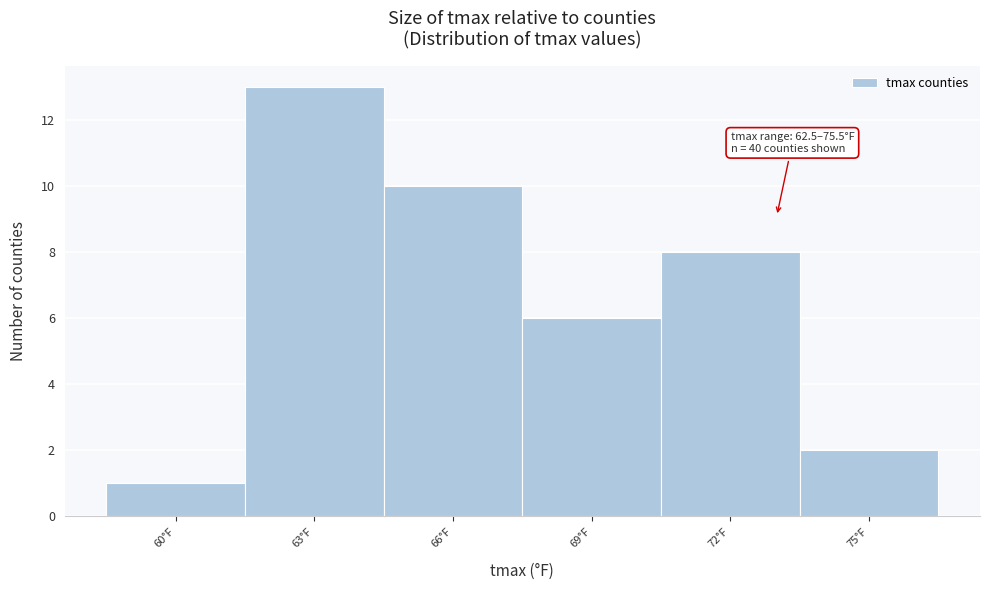

Reading left to right, list all the values displayed in this chart.

1	13	10	6	8	2